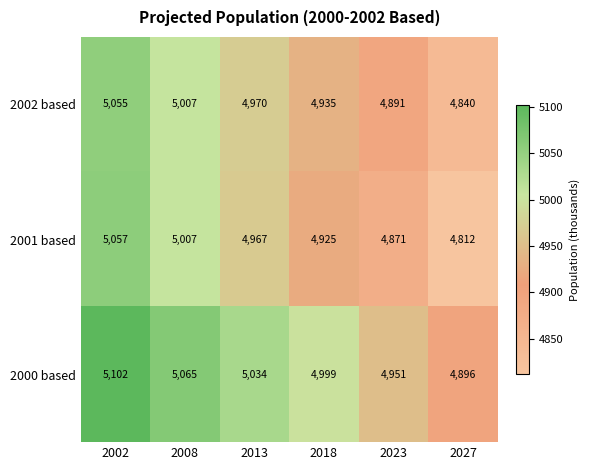

How many data points does each series have?

6